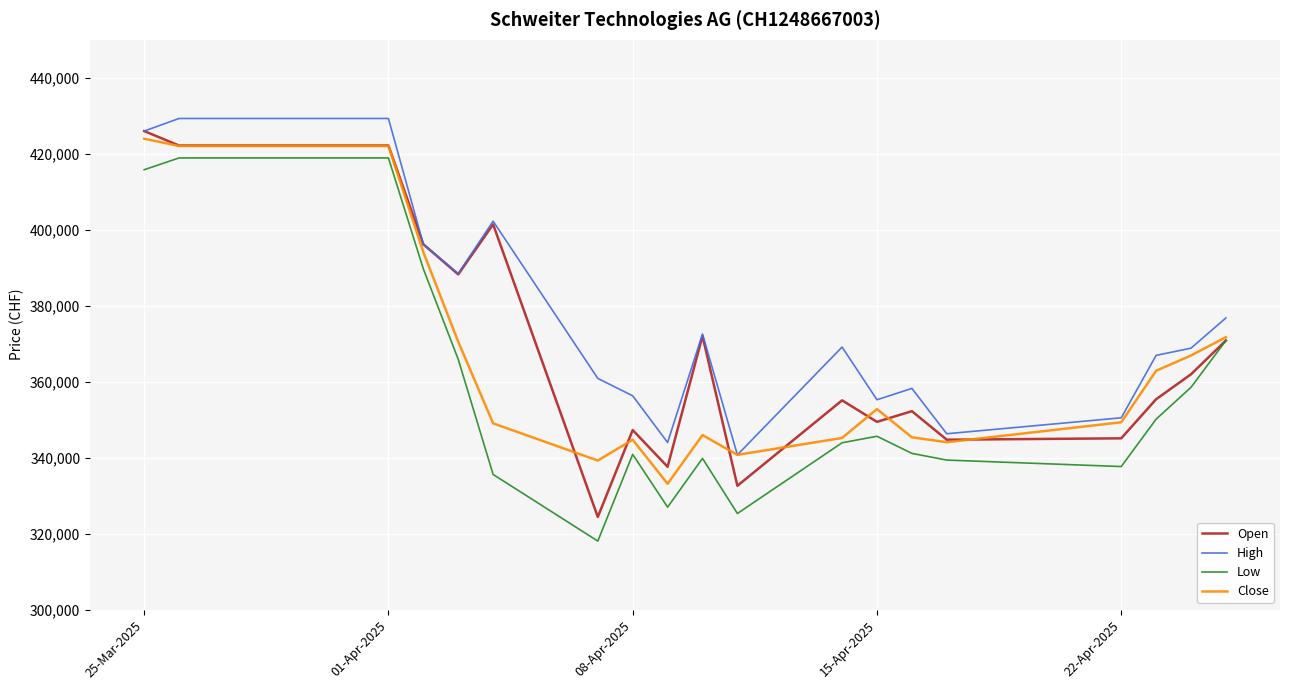

What is the maximum value shown in the chart?

429300